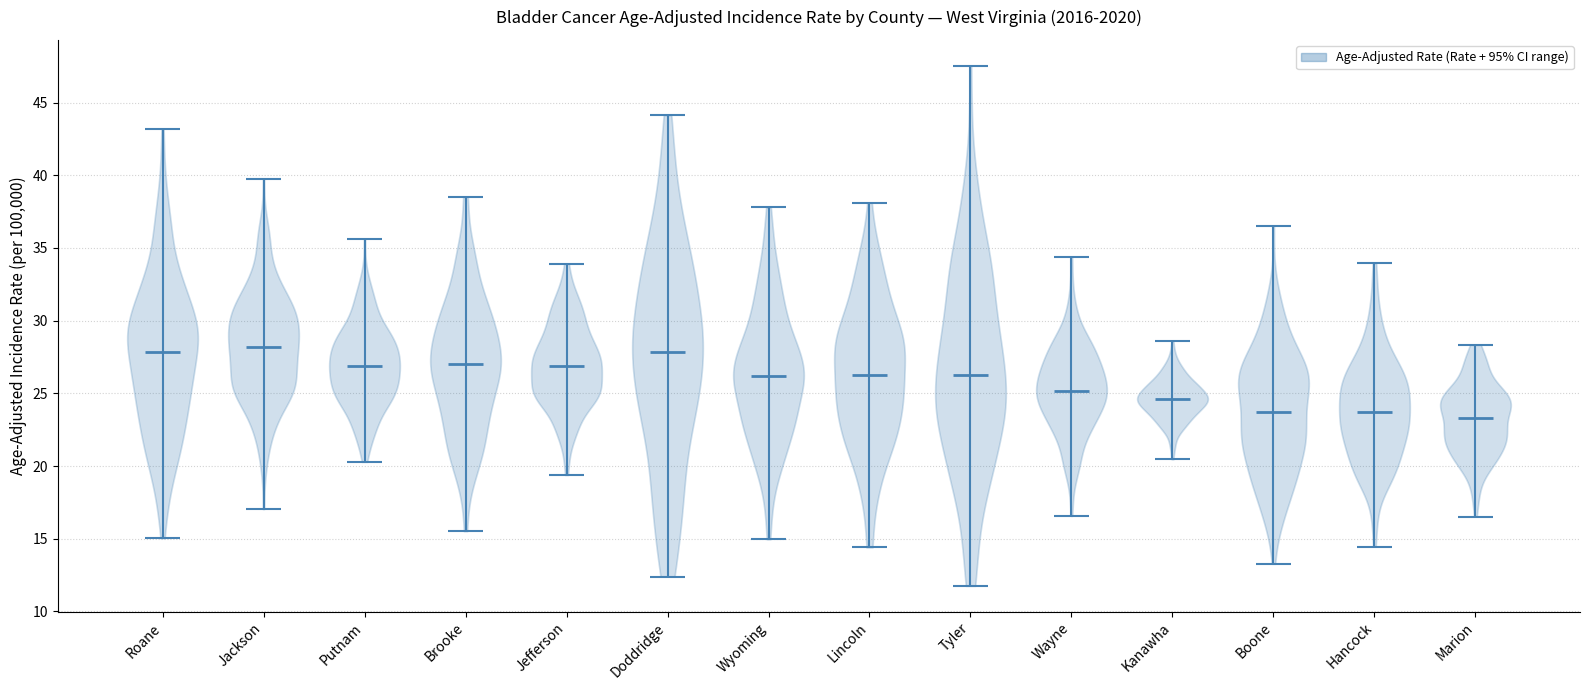

What is the lowest point the violin for Hancock reaches on the y-axis? The values are not printed on the chart, so give them approximately, as read against the axis.

14.5